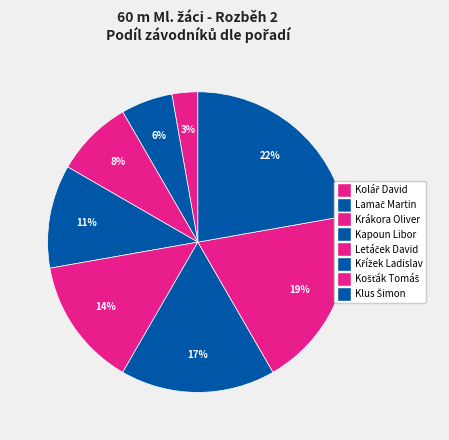

How much of the chart is everything except Krákora Oliver?

91.7%